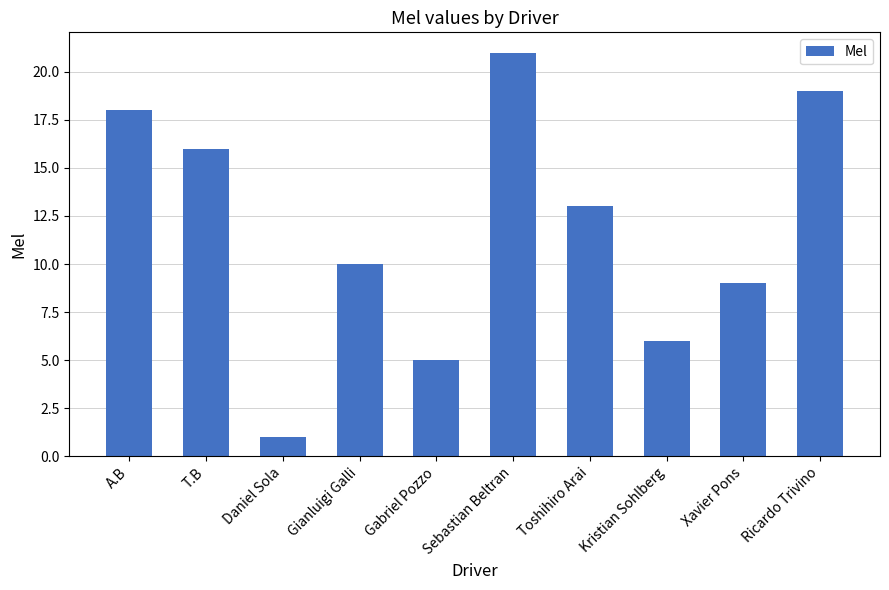

List the labels in order of value, smallest first.

Daniel Sola, Gabriel Pozzo, Kristian Sohlberg, Xavier Pons, Gianluigi Galli, Toshihiro Arai, T.B, A.B, Ricardo Trivino, Sebastian Beltran